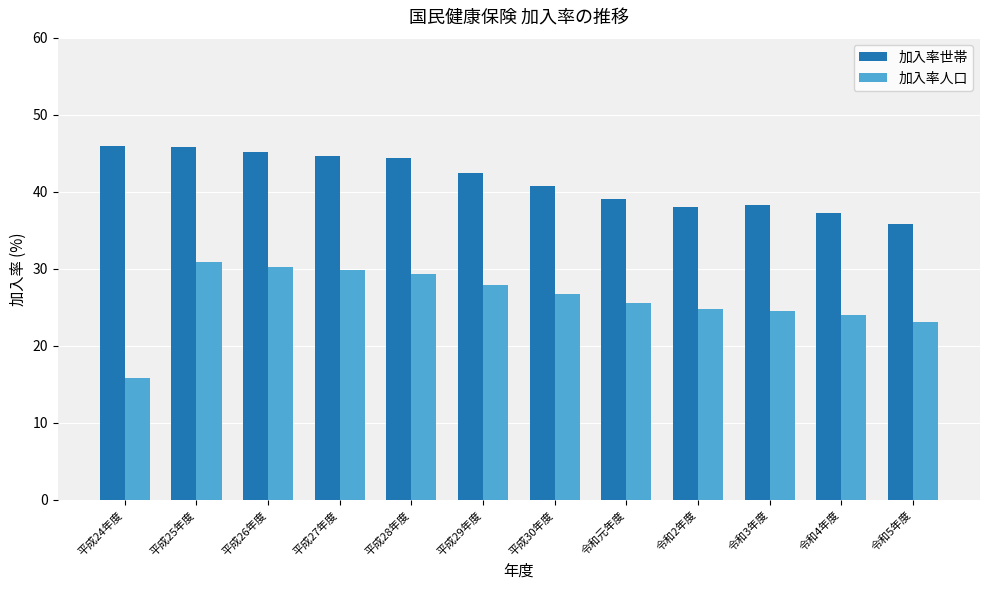

What is the label of the 6th bar from the right?

平成30年度